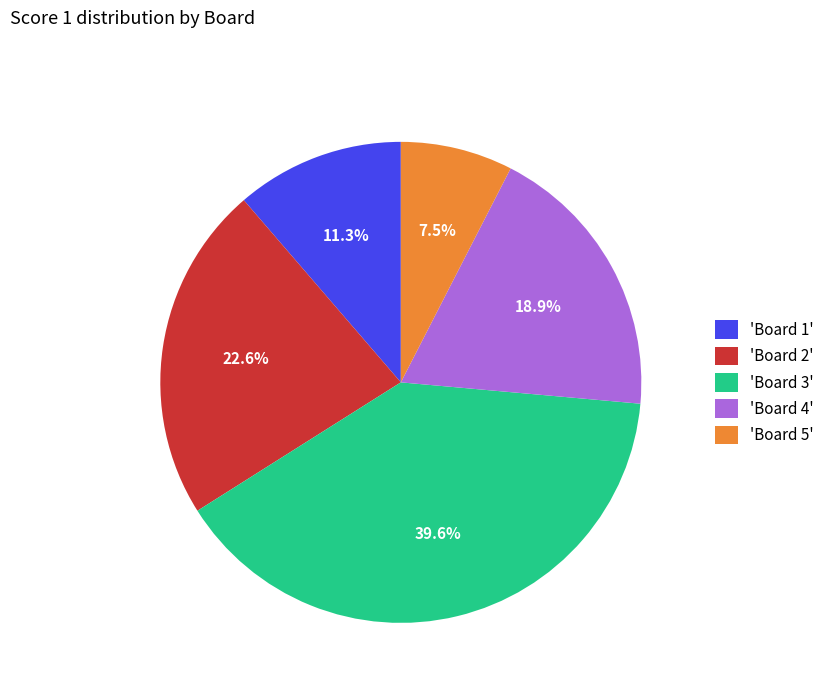

What percentage is NOT represented by 'Board 2'?

77.4%